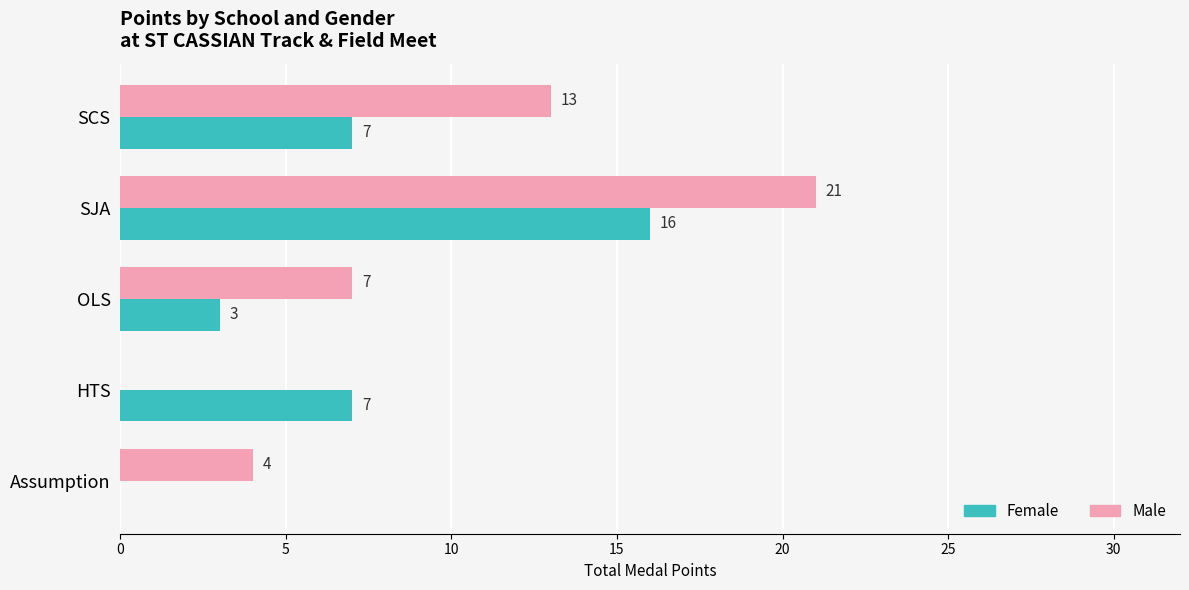

Which series has the largest total across all categories?

Male